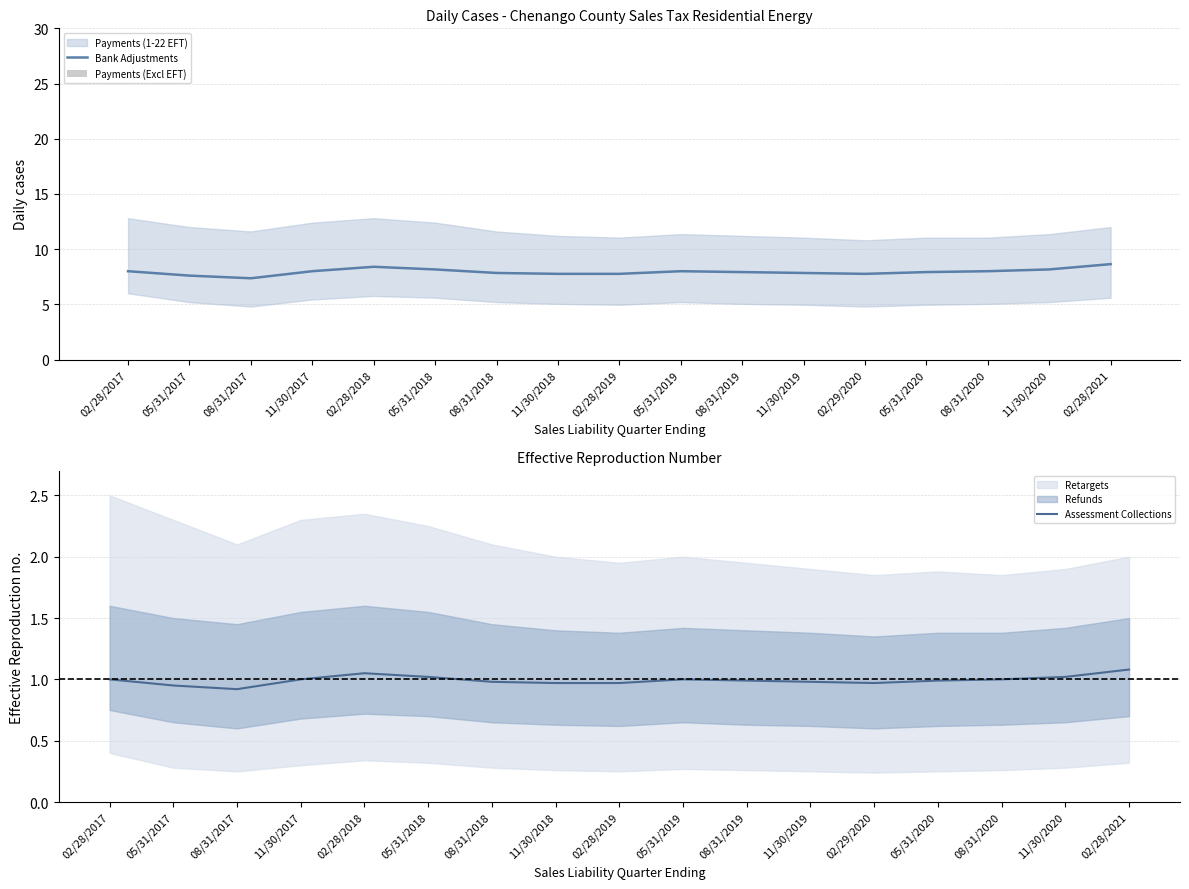

Is the value of Bank Adjustments at 02/28/2019 greater than the value of Assessment Collections at 08/31/2019?

Yes